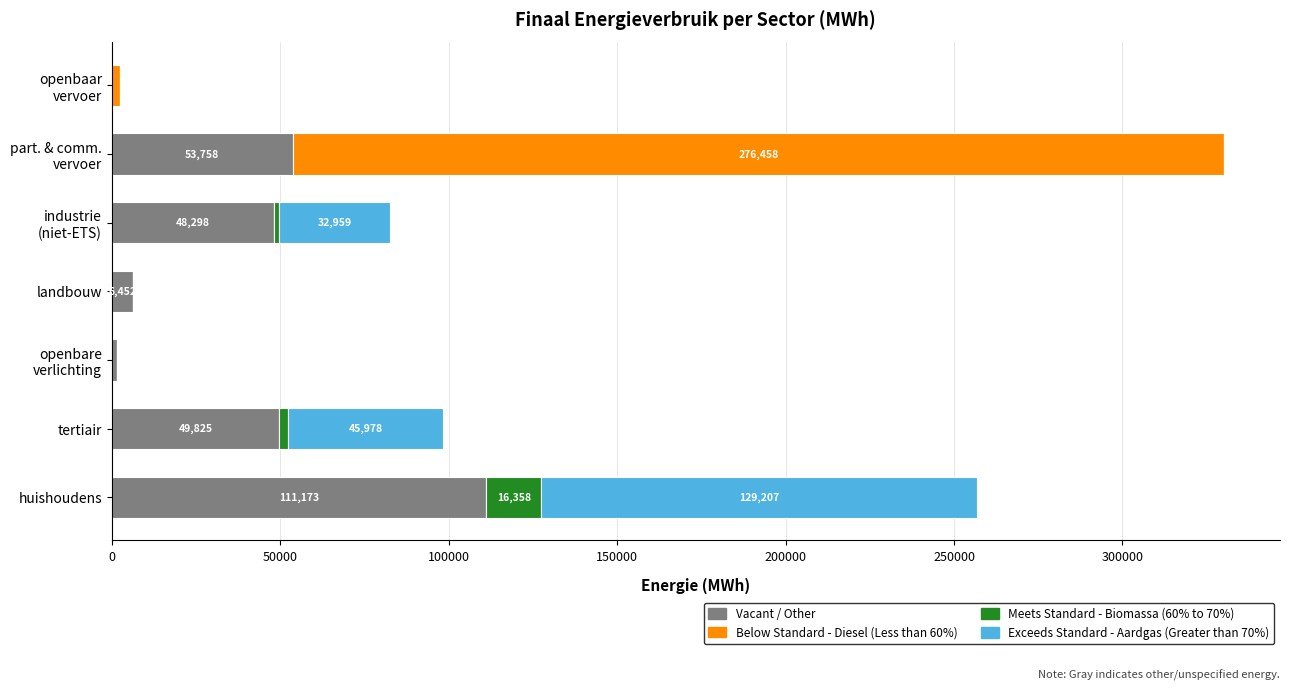

How many distinct data groups are displayed?

4